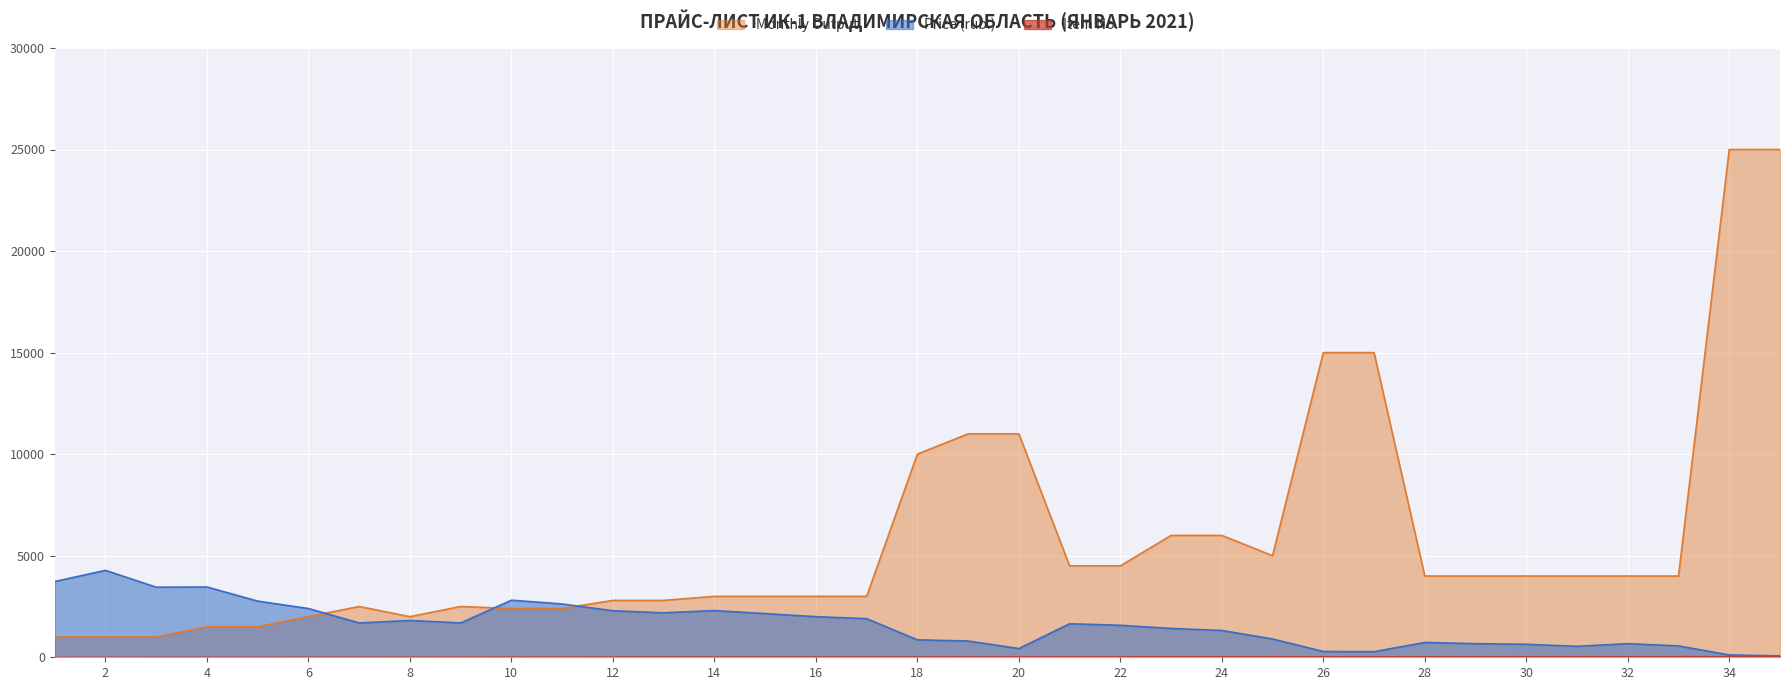

The value of Item No. at 19 is 26. True or false?

False